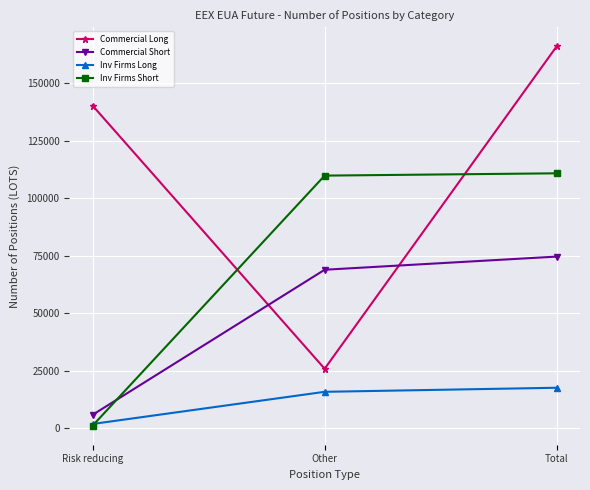

True or false: Commercial Long has a value of 25813 at Other.

True